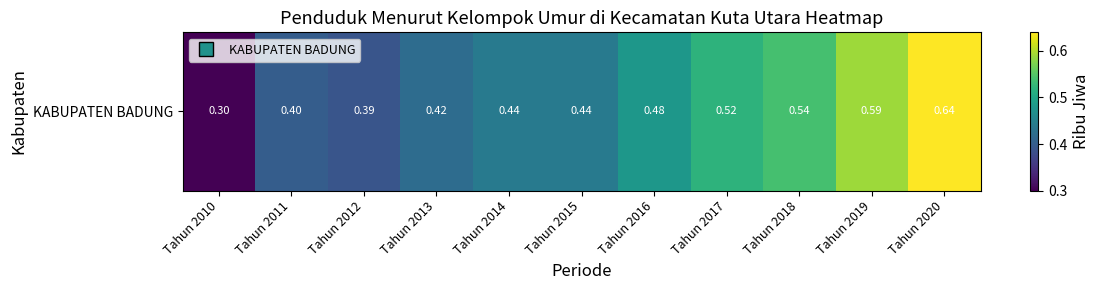

True or false: the data shows 0.5 at Tahun 2017.

True